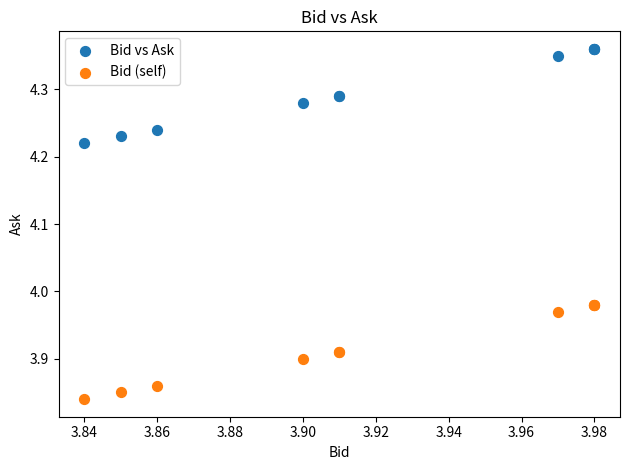

Which series reaches the maximum Y coordinate?

Bid vs Ask